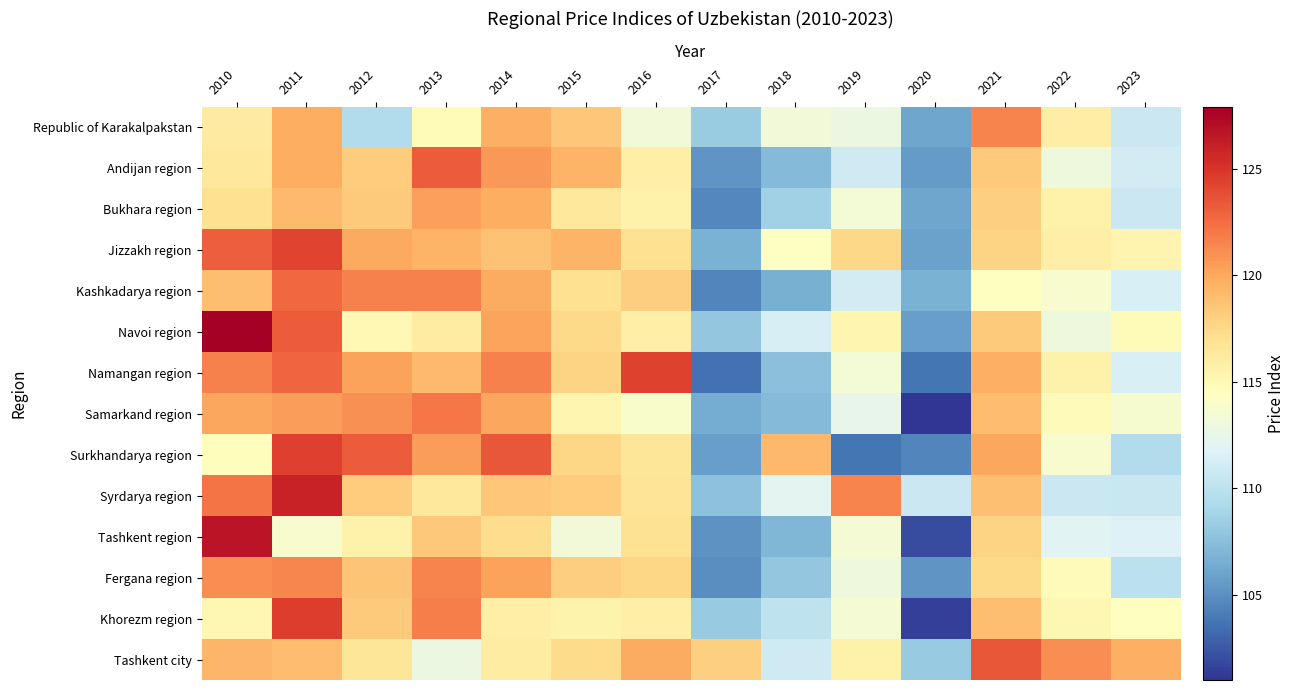

Reading left to right, list all the values displayed in this chart.

Republic of Karakalpakstan: 2010=116.2	2011=119.8	2012=109.5	2013=114.8	2014=119.6	2015=118.5	2016=113.2	2017=108.3	2018=113.2	2019=112.8	2020=106.1	2021=121.5	2022=116.0	2023=110.7
Andijan region: 2010=116.4	2011=119.8	2012=118.2	2013=123.2	2014=120.7	2015=119.4	2016=115.8	2017=105.3	2018=107.2	2019=110.9	2020=105.6	2021=118.3	2022=113.0	2023=111.1
Bukhara region: 2010=117.0	2011=119.1	2012=118.3	2013=120.4	2014=119.8	2015=116.4	2016=115.6	2017=104.6	2018=108.6	2019=113.3	2020=106.1	2021=118.0	2022=115.7	2023=110.7
Jizzakh region: 2010=123.1	2011=124.3	2012=120.0	2013=119.4	2014=118.7	2015=119.4	2016=117.0	2017=106.7	2018=114.3	2019=117.5	2020=105.9	2021=117.8	2022=115.9	2023=115.3
Kashkadarya region: 2010=118.9	2011=122.7	2012=121.7	2013=121.6	2014=119.9	2015=117.0	2016=118.1	2017=104.5	2018=106.6	2019=111.1	2020=106.7	2021=114.4	2022=113.8	2023=111.5
Navoi region: 2010=127.9	2011=123.2	2012=115.0	2013=116.1	2014=120.2	2015=117.4	2016=115.8	2017=108.0	2018=111.4	2019=115.2	2020=105.8	2021=118.3	2022=113.0	2023=114.8
Namangan region: 2010=121.7	2011=122.8	2012=120.3	2013=119.1	2014=121.6	2015=117.8	2016=124.4	2017=103.6	2018=107.6	2019=113.3	2020=103.8	2021=119.7	2022=115.7	2023=111.5
Samarkand region: 2010=120.1	2011=120.5	2012=121.0	2013=122.1	2014=120.1	2015=115.2	2016=113.9	2017=106.4	2018=107.3	2019=112.4	2020=101.0	2021=119.0	2022=114.7	2023=113.7
Surkhandarya region: 2010=114.6	2011=124.5	2012=123.2	2013=120.5	2014=123.4	2015=117.7	2016=116.6	2017=105.8	2018=119.2	2019=103.8	2020=104.5	2021=120.1	2022=113.8	2023=109.5
Syrdarya region: 2010=122.2	2011=126.0	2012=118.2	2013=116.4	2014=118.5	2015=118.2	2016=116.7	2017=107.7	2018=112.1	2019=121.5	2020=110.7	2021=118.8	2022=110.7	2023=110.6
Tashkent region: 2010=126.7	2011=113.8	2012=115.6	2013=118.4	2014=117.2	2015=113.2	2016=116.9	2017=105.1	2018=107.0	2019=113.4	2020=102.0	2021=117.8	2022=112.0	2023=111.7
Fergana region: 2010=121.1	2011=121.4	2012=118.6	2013=121.5	2014=120.3	2015=118.1	2016=117.7	2017=104.9	2018=108.0	2019=113.0	2020=105.3	2021=117.4	2022=114.7	2023=110.0
Khorezm region: 2010=115.1	2011=124.6	2012=118.3	2013=121.8	2014=115.9	2015=115.4	2016=115.9	2017=108.2	2018=110.1	2019=113.4	2020=101.5	2021=118.9	2022=115.1	2023=114.5
Tashkent city: 2010=119.3	2011=119.0	2012=116.6	2013=112.8	2014=116.1	2015=117.3	2016=119.9	2017=118.0	2018=110.9	2019=115.6	2020=108.2	2021=123.4	2022=121.1	2023=119.7